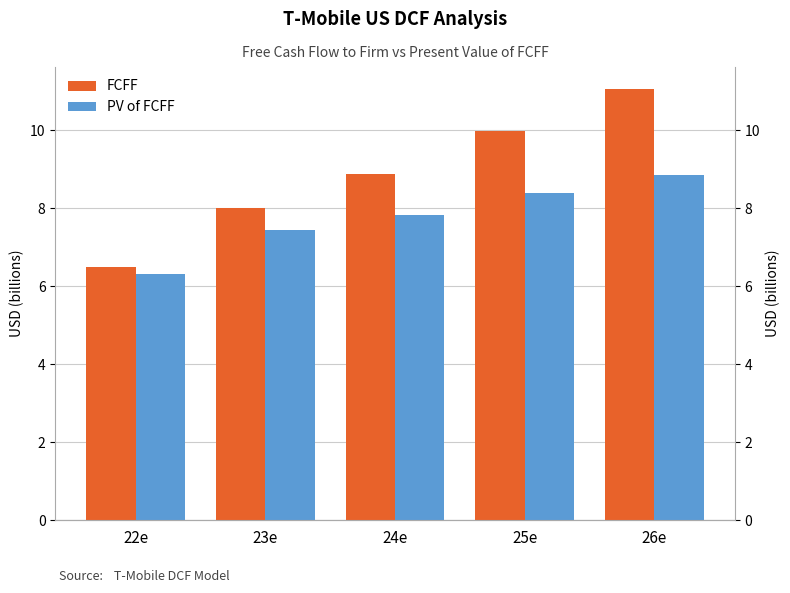

Rank the categories by FCFF value from highest to lowest.

26e, 25e, 24e, 23e, 22e